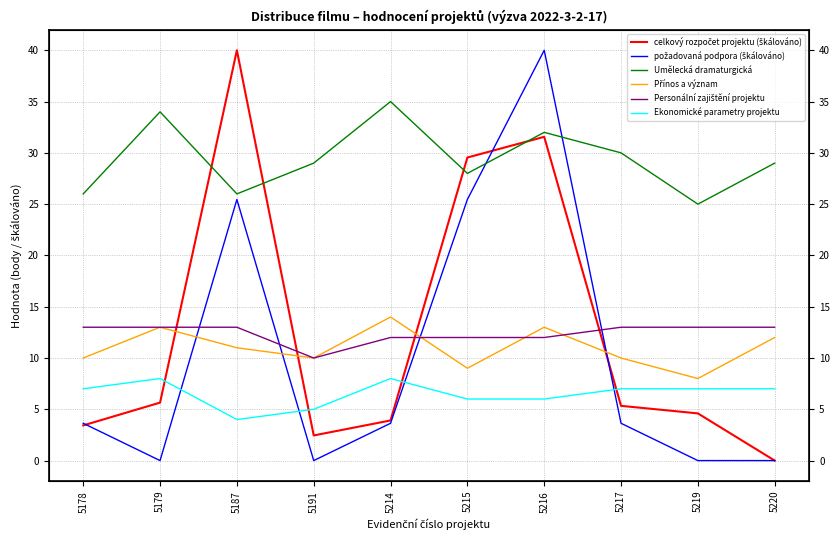

Which series has the largest total across all categories?

Umělecká dramaturgická